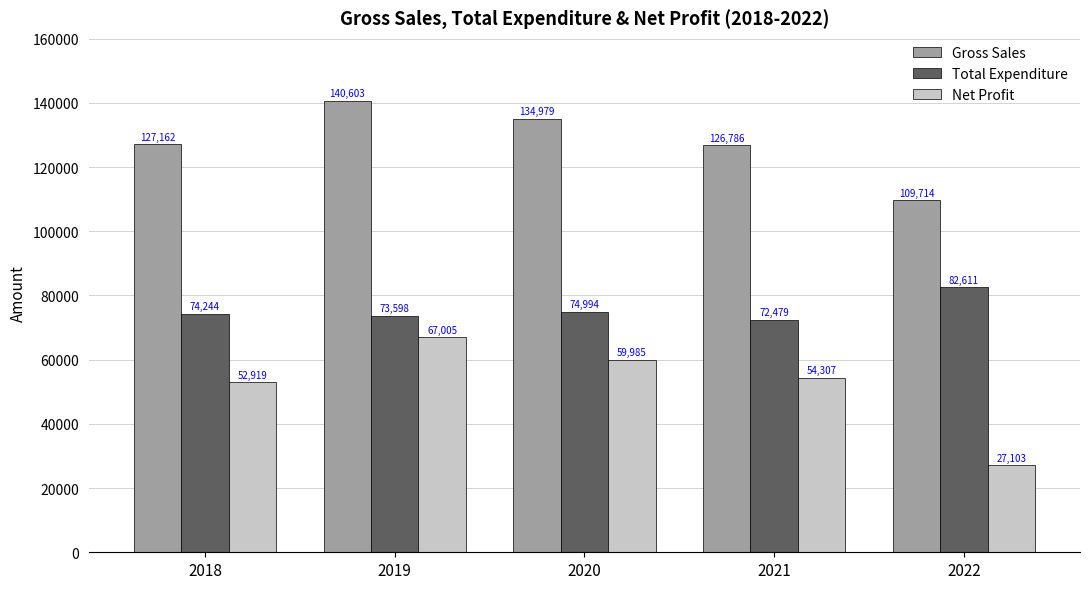

Are the bars grouped side by side (vs. stacked)?

Yes